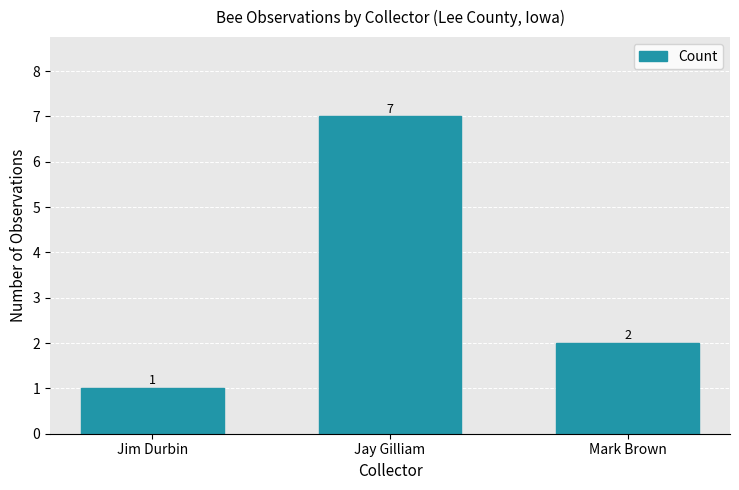

List the labels in order of value, largest first.

Jay Gilliam, Mark Brown, Jim Durbin